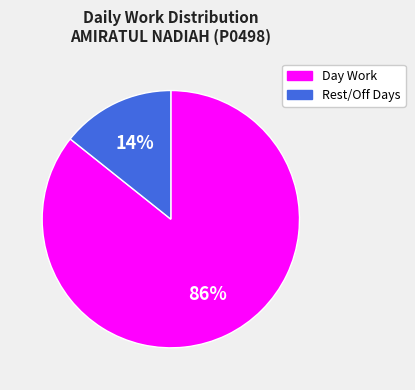

Rank the categories by value from highest to lowest.

Day Work, Rest/Off Days